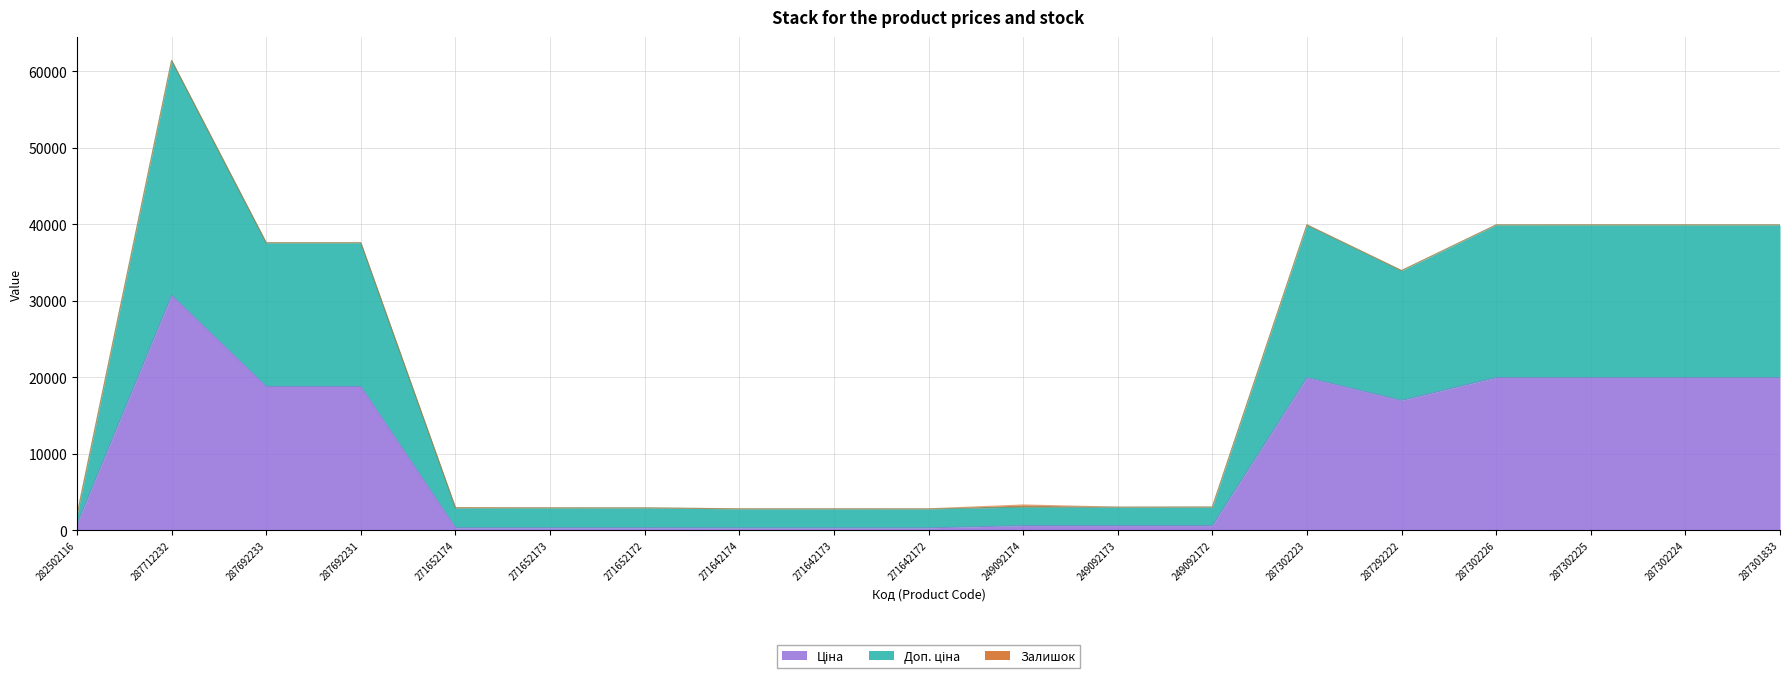

The Доп. ціна series shows 1170.3 at 271652173. True or false?

False